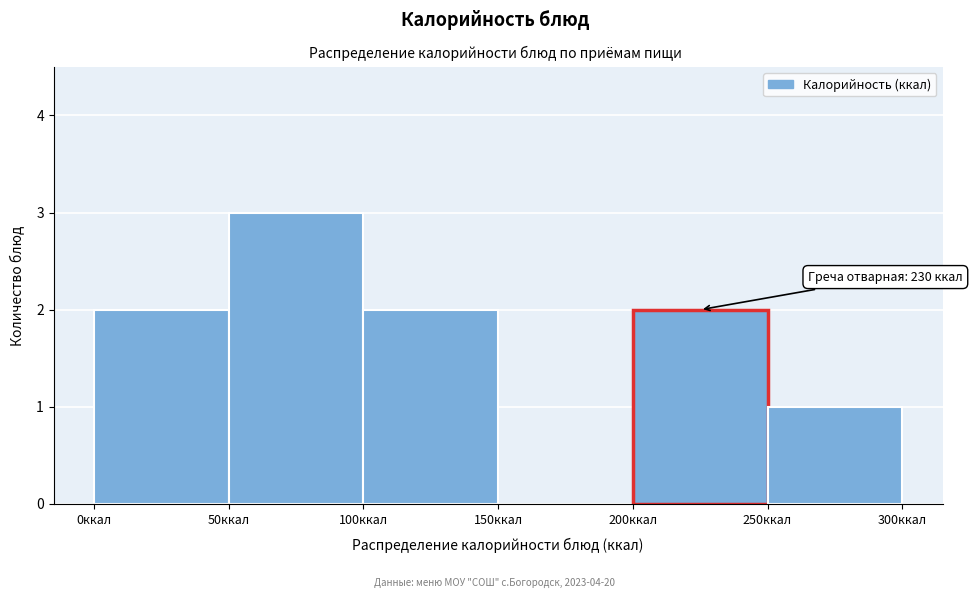

Over which range of the x-axis is the bar tallest?

50 to 100